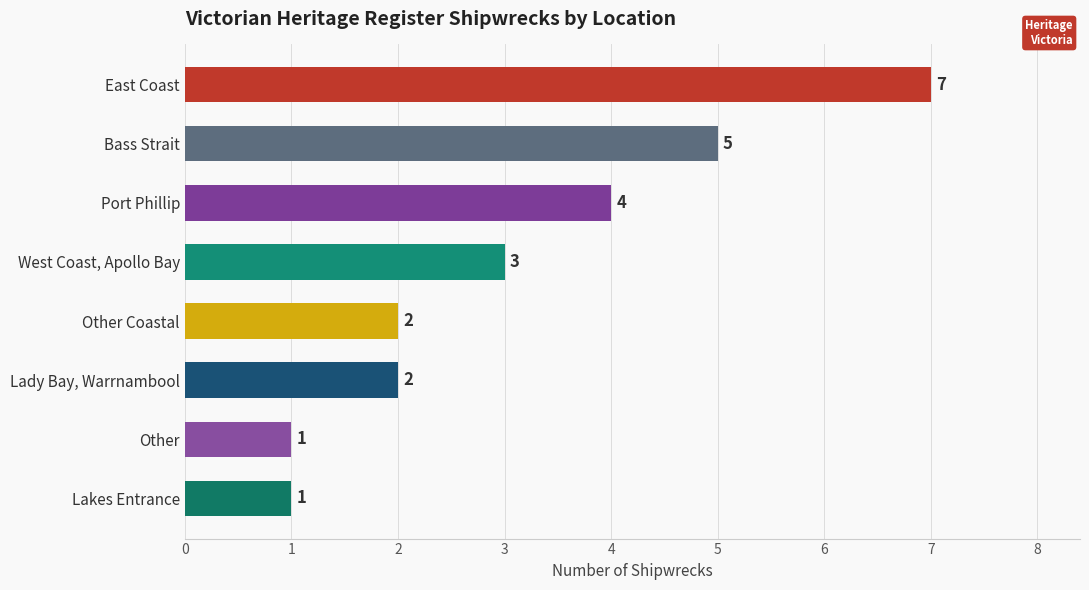

What is the average value?

3